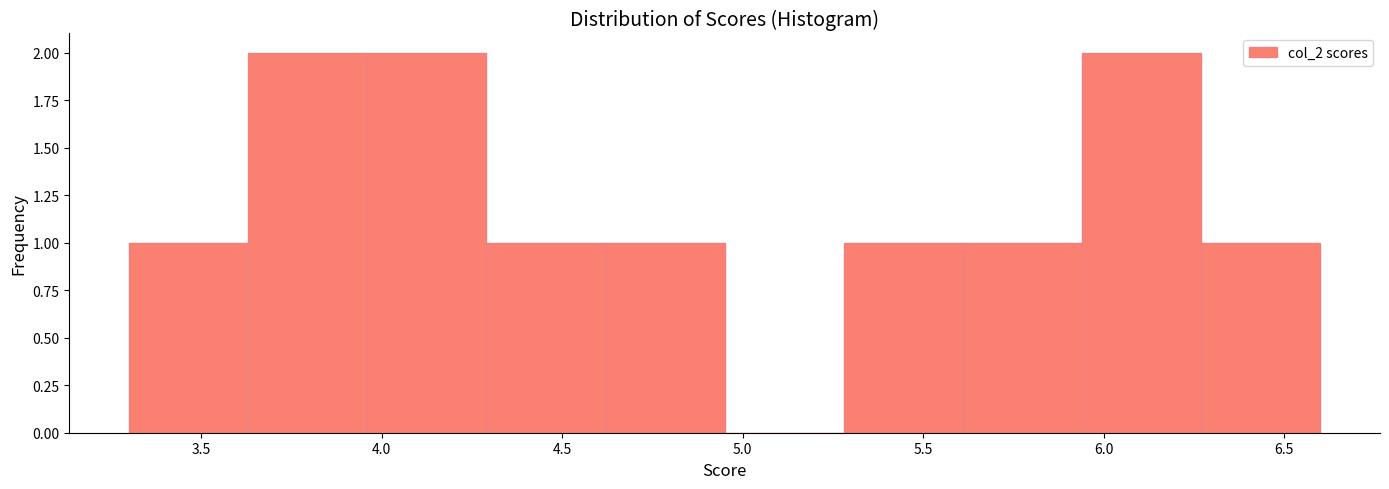

Reading left to right, transcribe this chart: for each bar, give the range it covers on the x-axis and its height. Neither the bar edges nor the heights are printed on the chart, so give them approximately, as read against the axes.

3.30 to 3.63: 1
3.63 to 3.96: 2
3.96 to 4.29: 2
4.29 to 4.62: 1
4.62 to 4.95: 1
4.95 to 5.28: 0
5.28 to 5.61: 1
5.61 to 5.94: 1
5.94 to 6.27: 2
6.27 to 6.60: 1